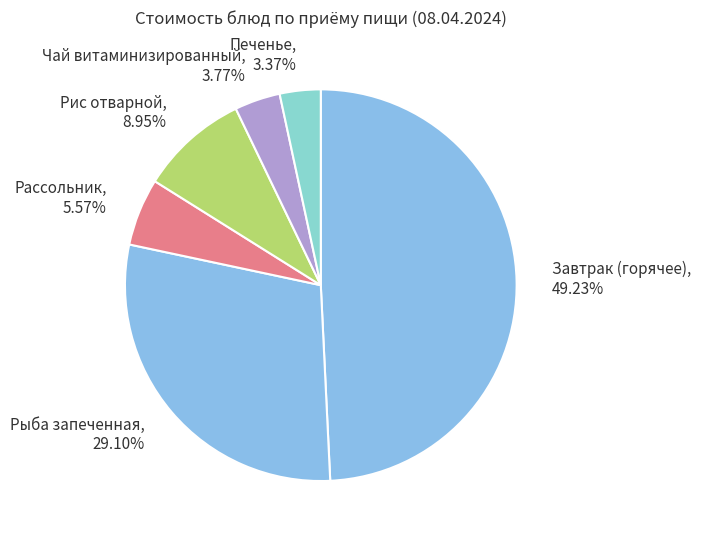

Which slice is the largest?

Завтрак (горячее), 49.23%